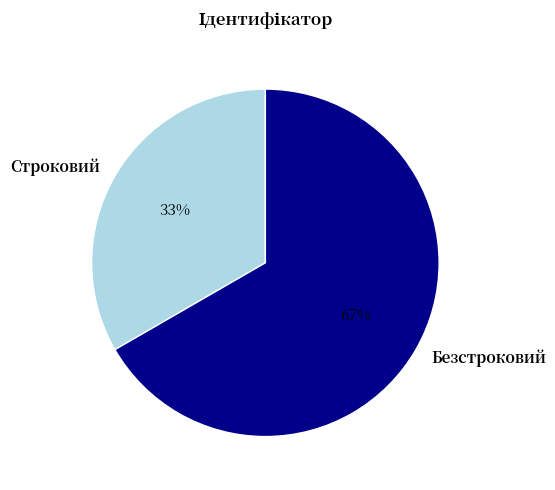

Which slice is the smallest?

Строковий